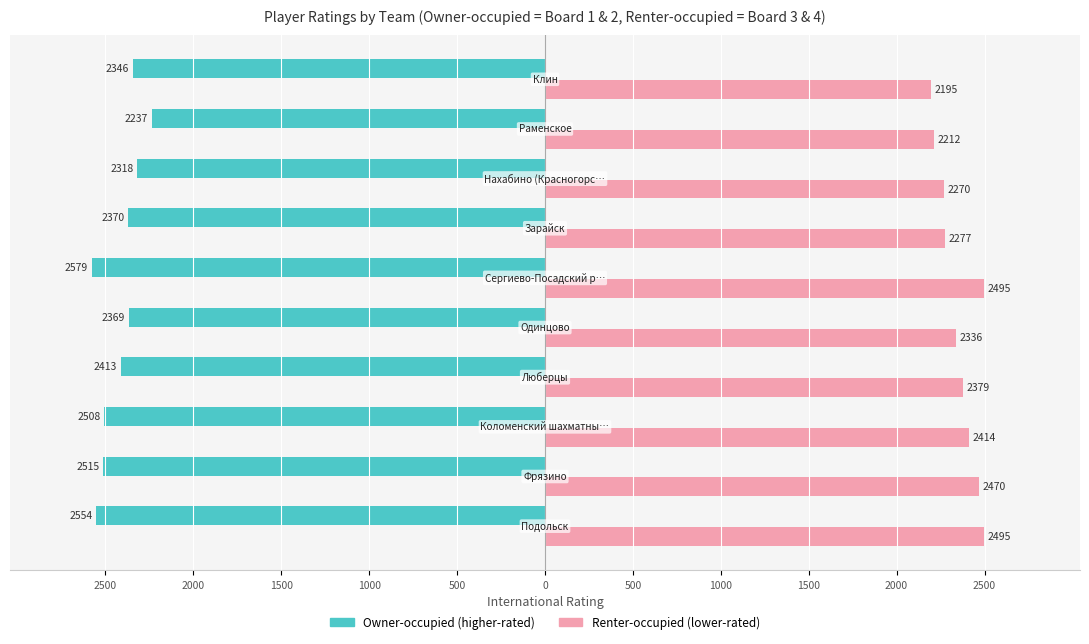

How many bars are there in total?

20